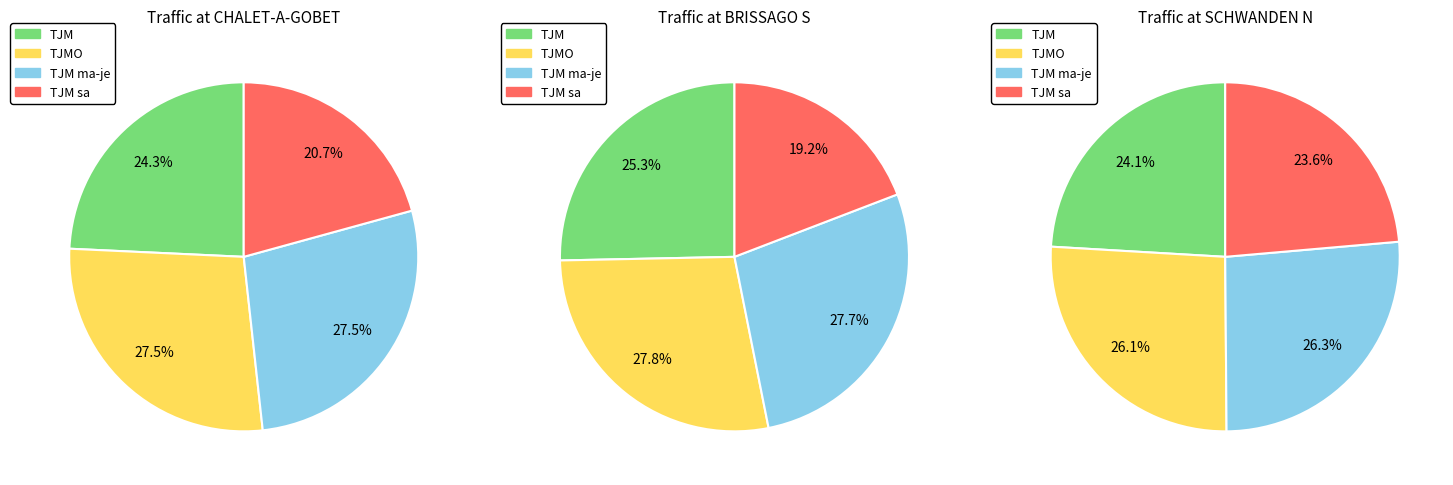

Does any single category account for the majority?

No